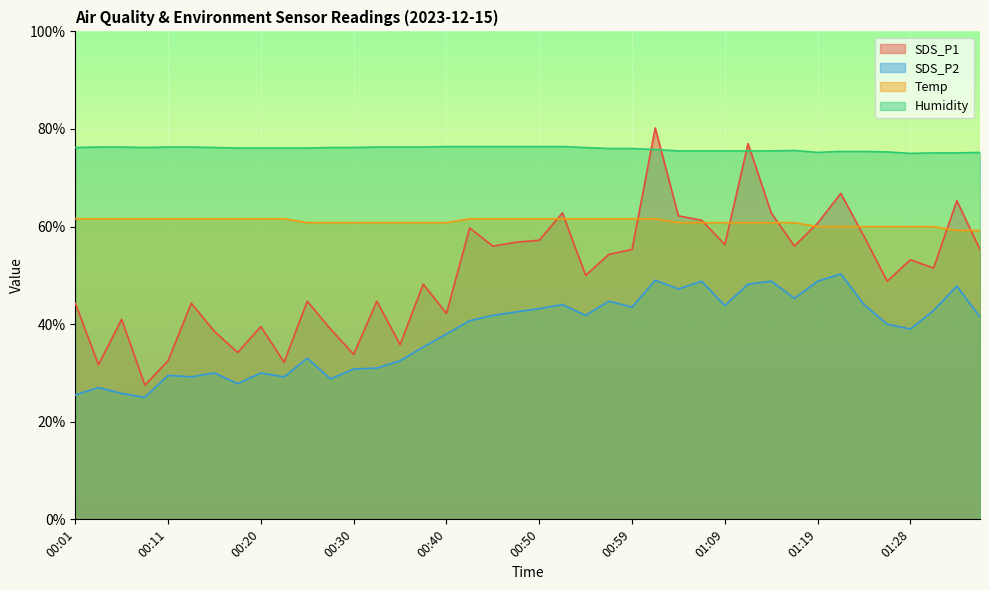

True or false: Temp and SDS_P2 intersect in this chart.

False